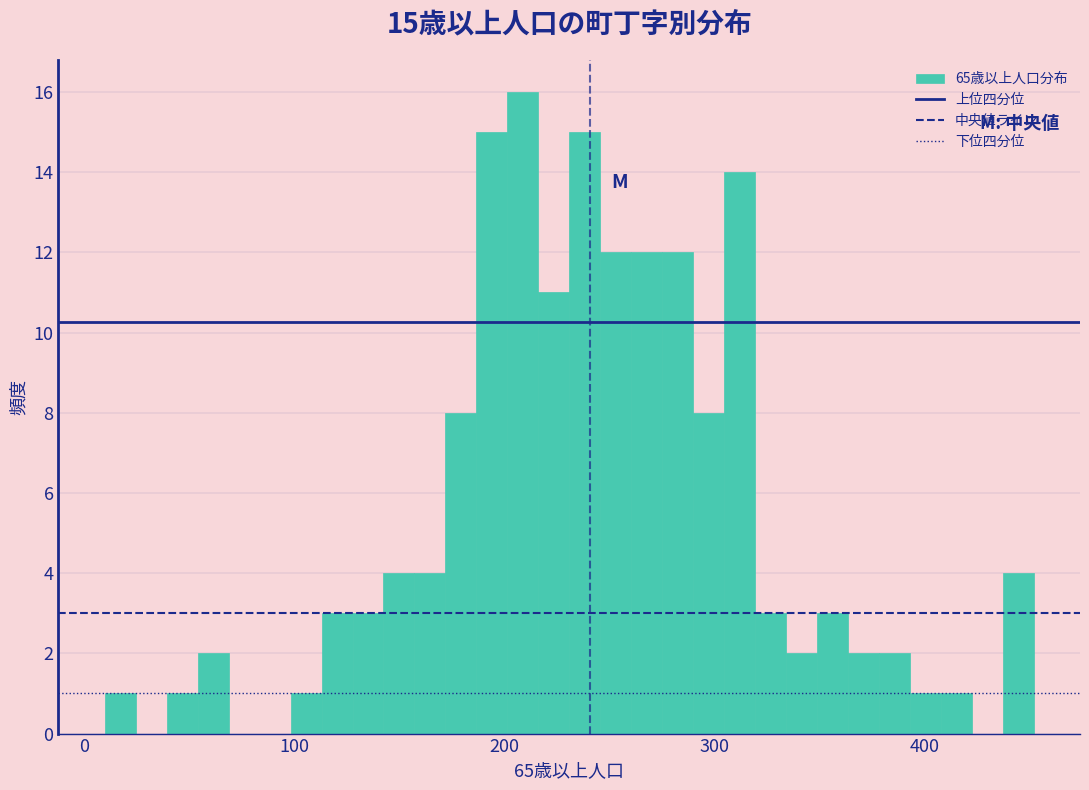

Read against the x-axis, roughly where is the centre of the tallest bar?

210